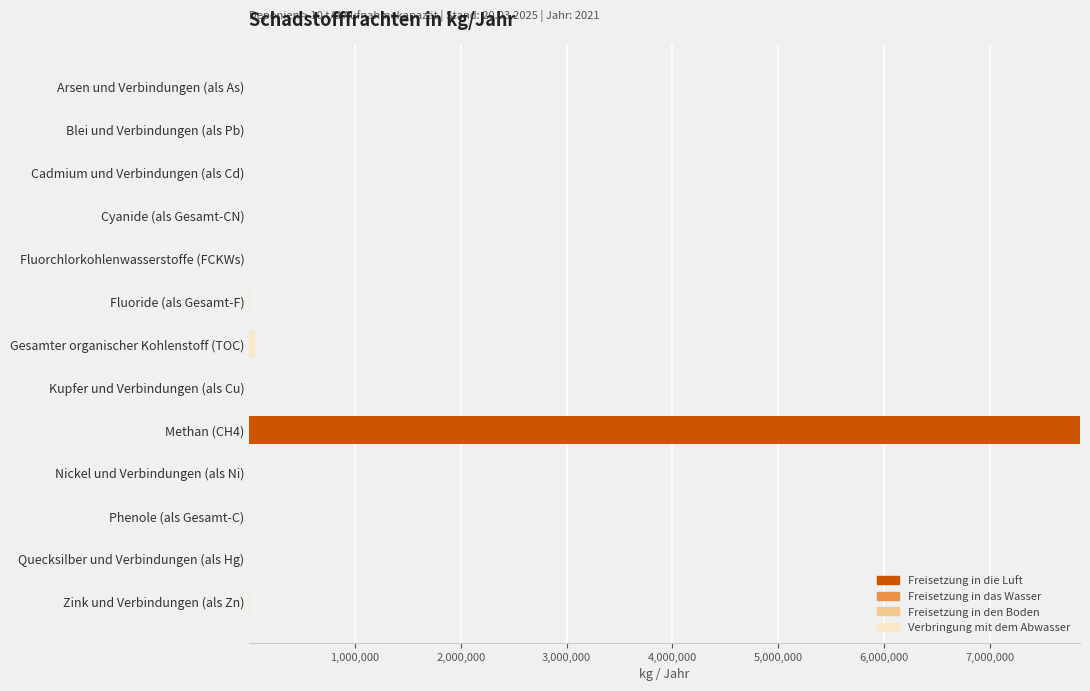

What is the maximum value for Freisetzung in die Luft?

7852000